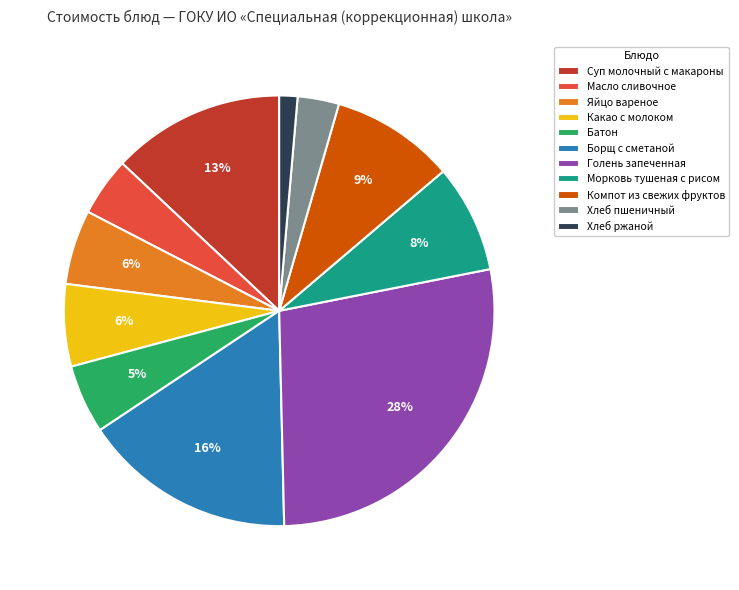

To the nearest percent, what portion does Компот из свежих фруктов represent?

9%